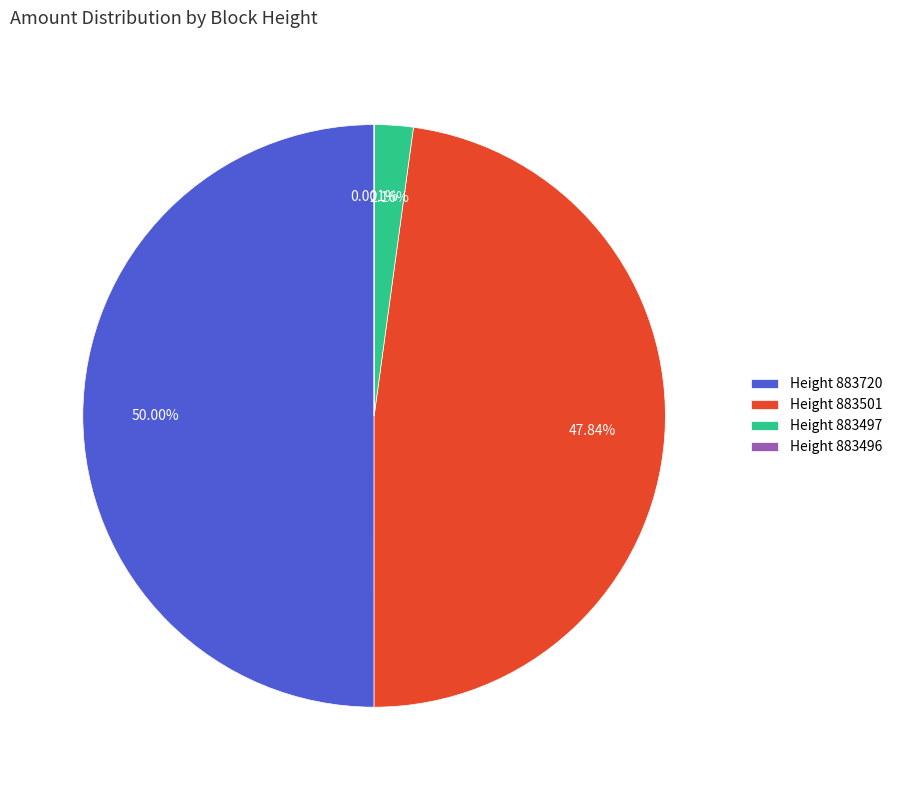

Approximately how many times larger is the value at Height 883501 compared to Height 883497?

22.2